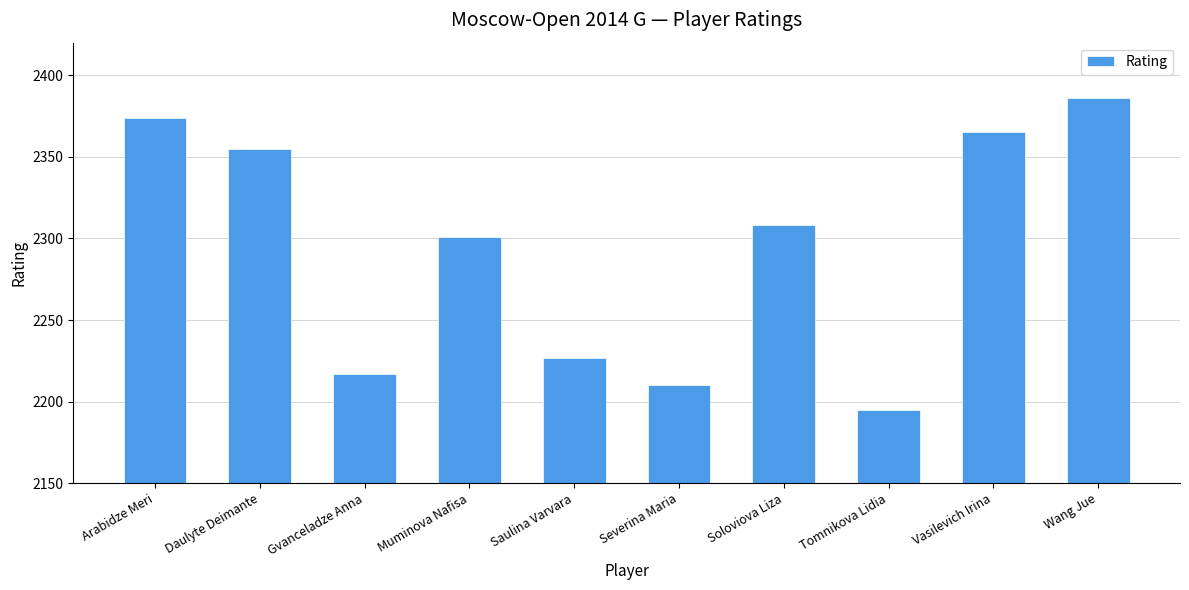

What is the difference between the values at Arabidze Meri and Saulina Varvara?

147